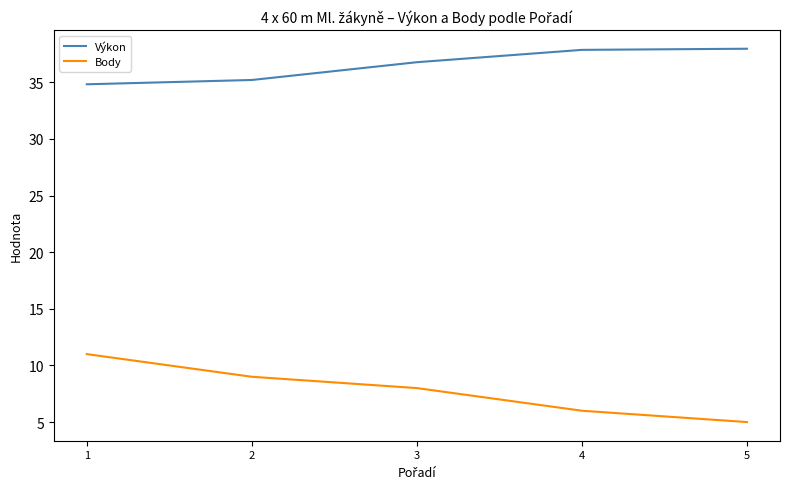

List the series in order of their overall mean, lowest first.

Body, Výkon